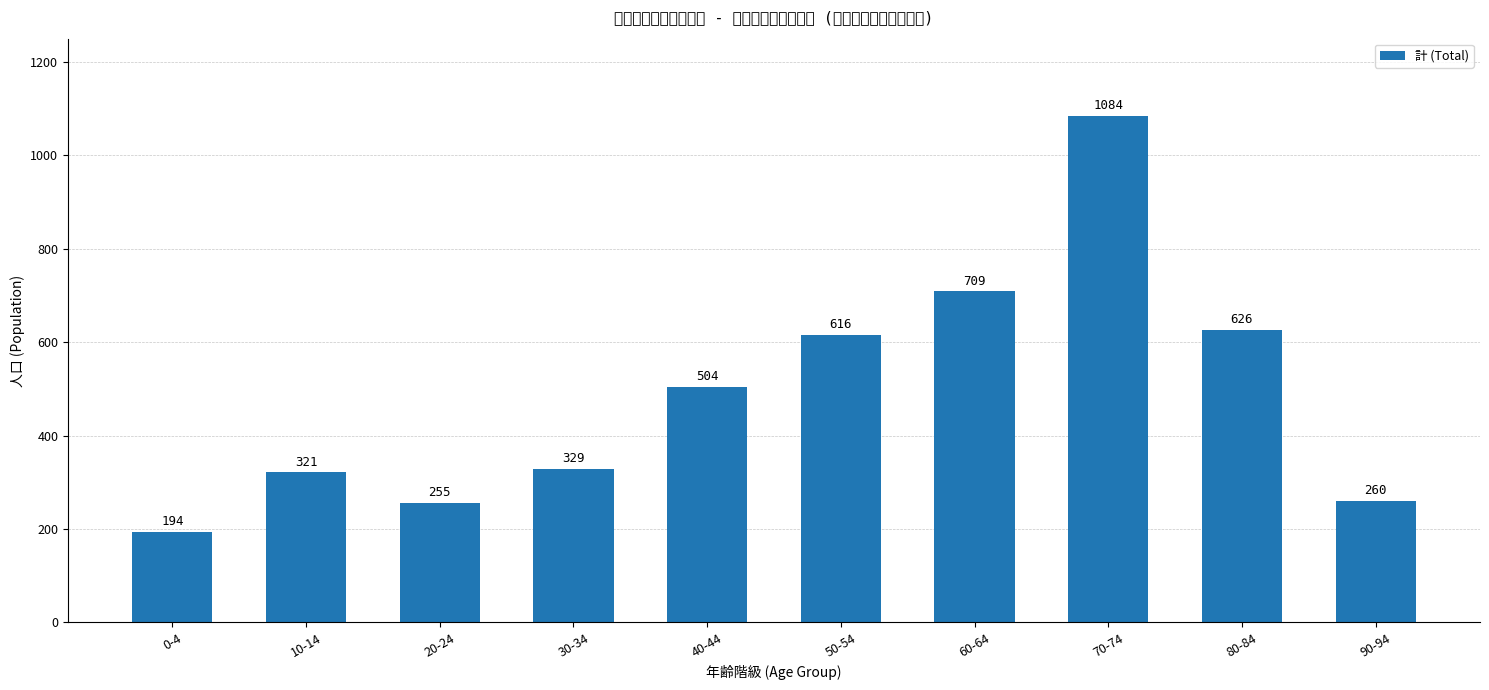

Rank the categories by value from lowest to highest.

0-4, 20-24, 90-94, 10-14, 30-34, 40-44, 50-54, 80-84, 60-64, 70-74